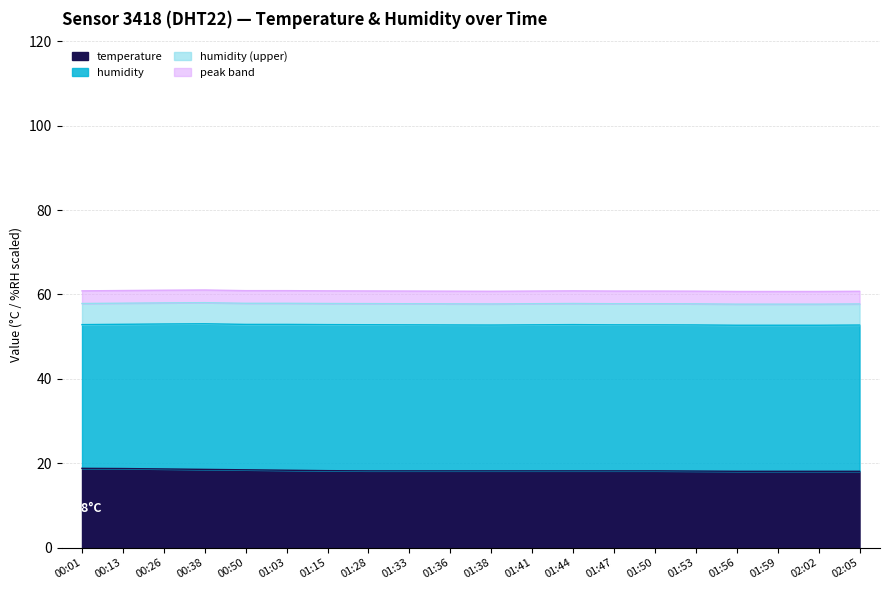

What is the minimum value shown in the chart?

18.1